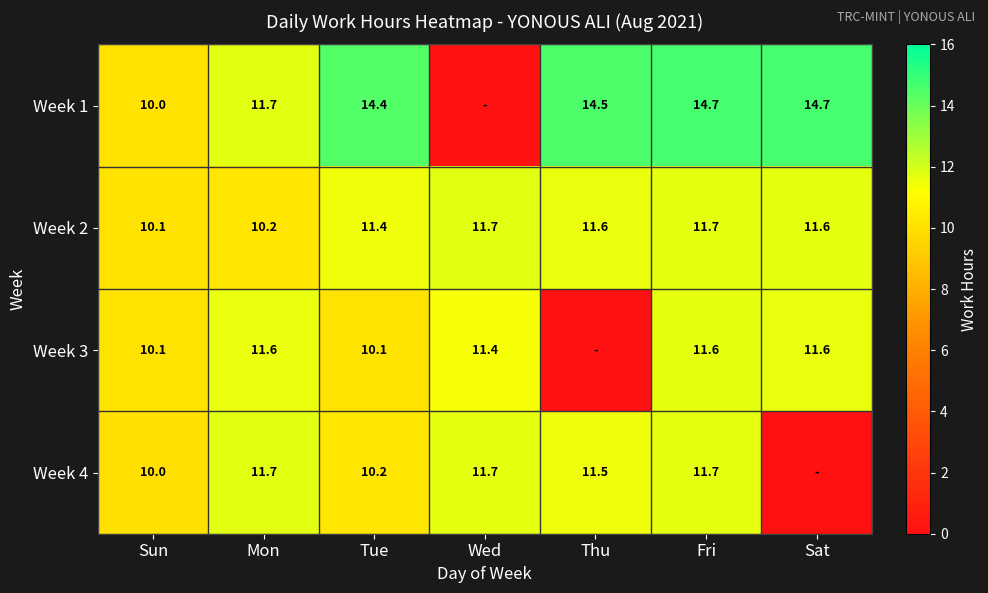

True or false: Week 1 has a value of 8.4 at Sat.

False